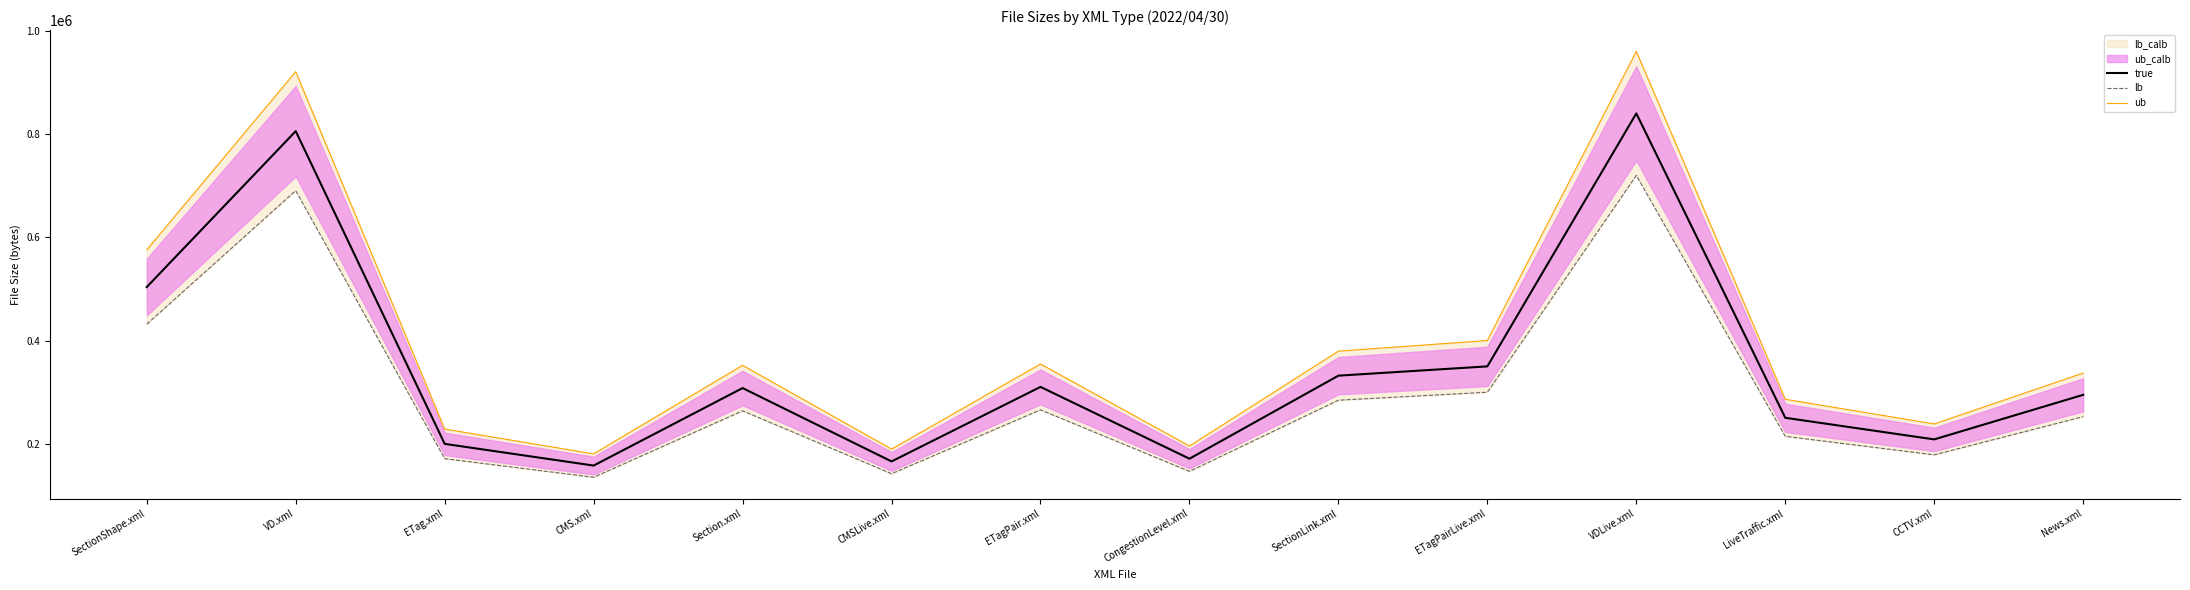

What position from the right is LiveTraffic.xml?

3